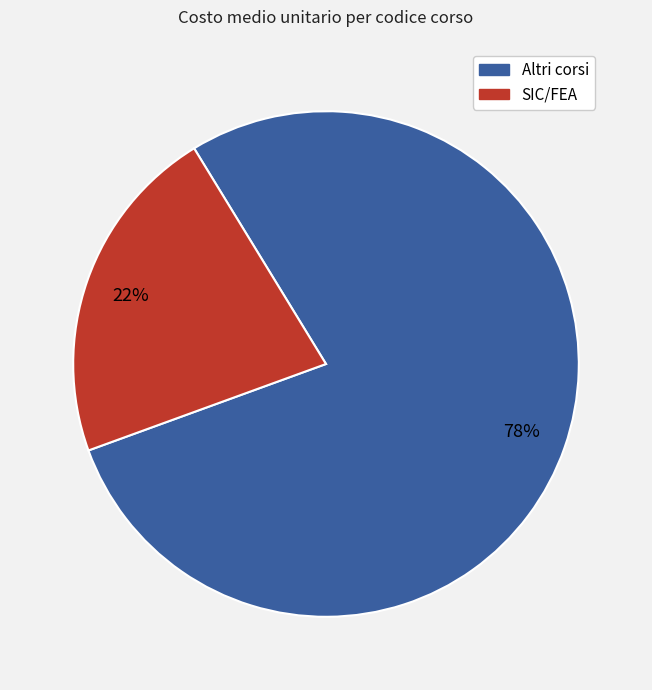

How many segments does this pie chart have?

2